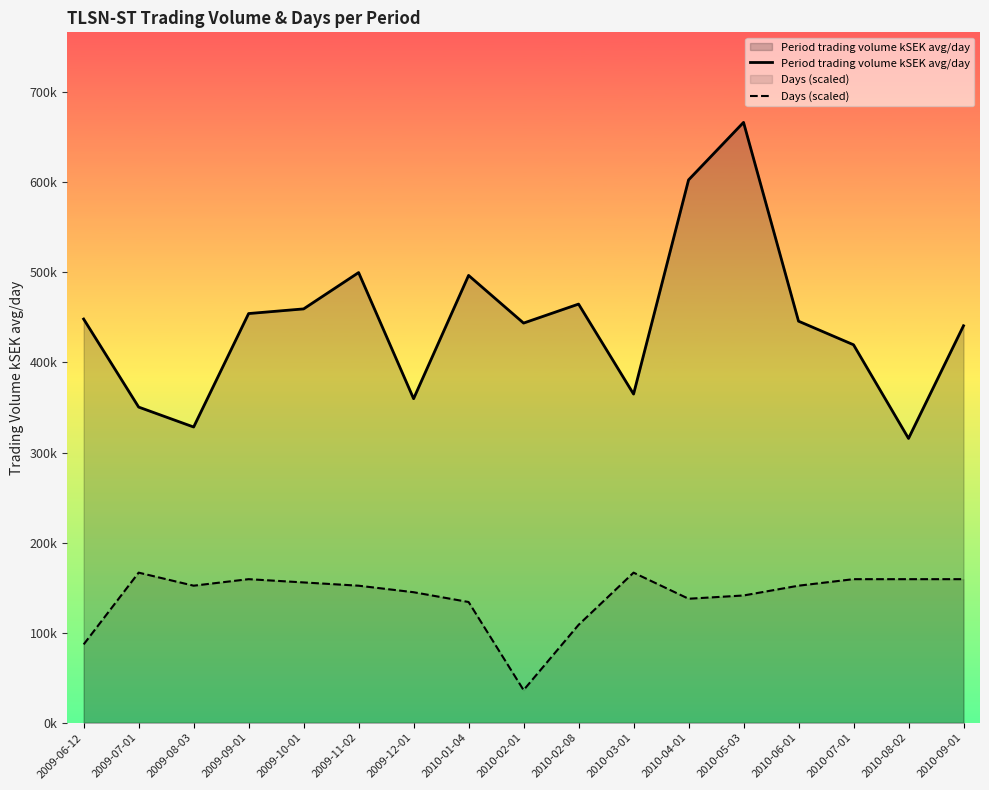

The value of Period trading volume kSEK avg/day at 2010-09-01 is 440711.8. True or false?

True